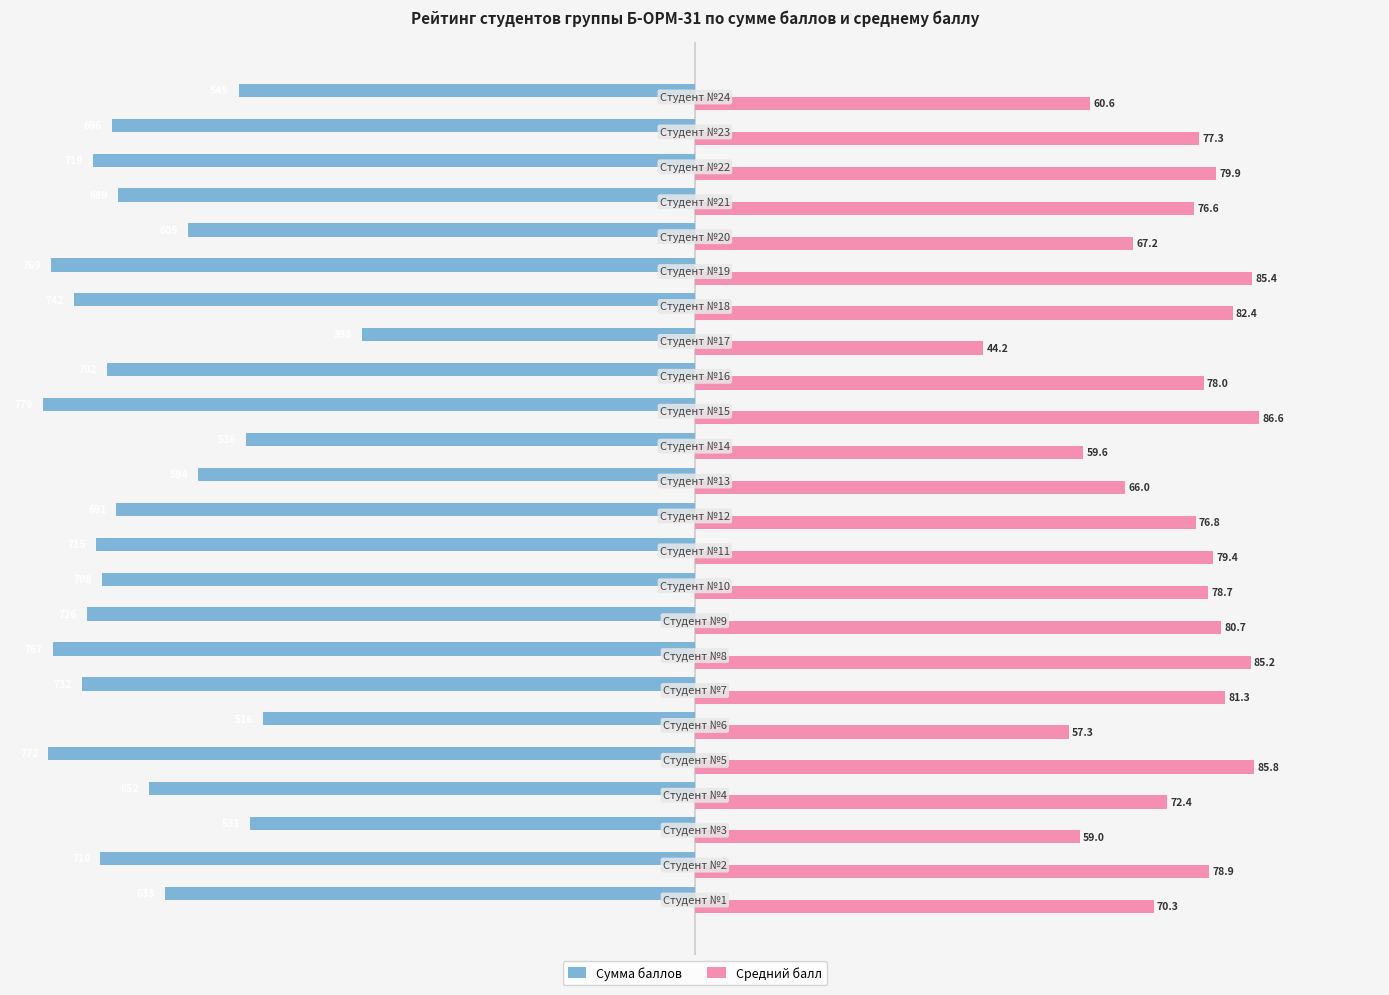

List the series in order of their peak value, lowest first.

Сумма баллов, Средний балл